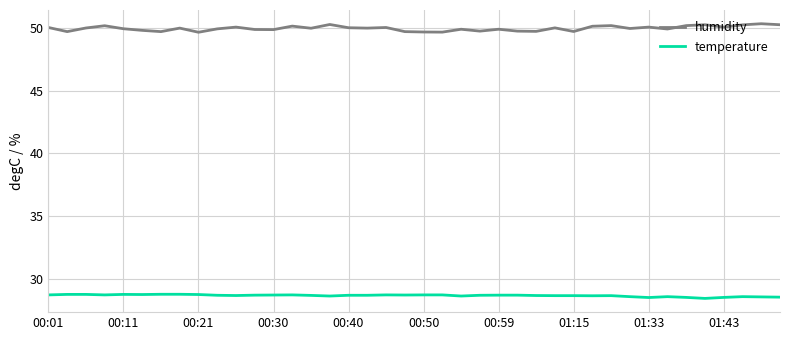

Which series has the largest range (max minus min)?

humidity